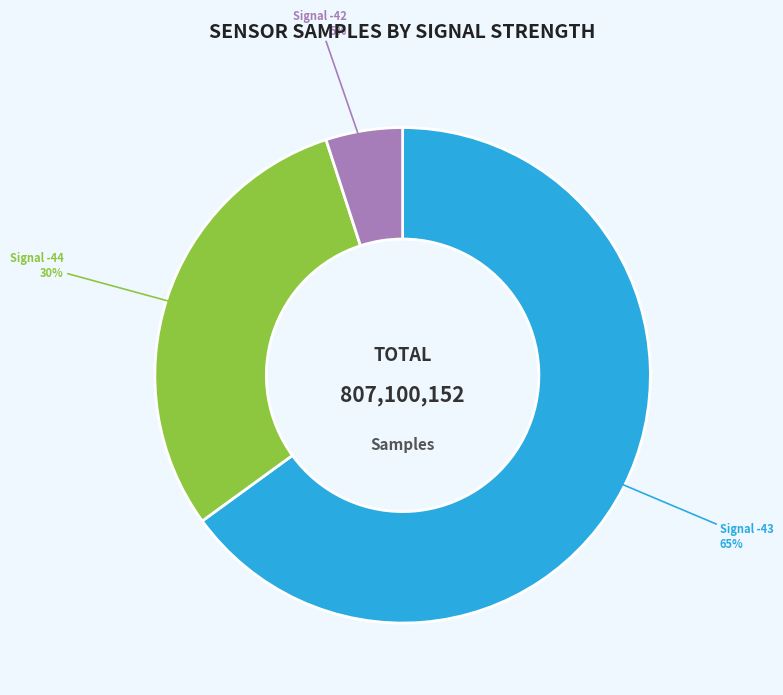

Is there a majority slice in this chart?

Yes